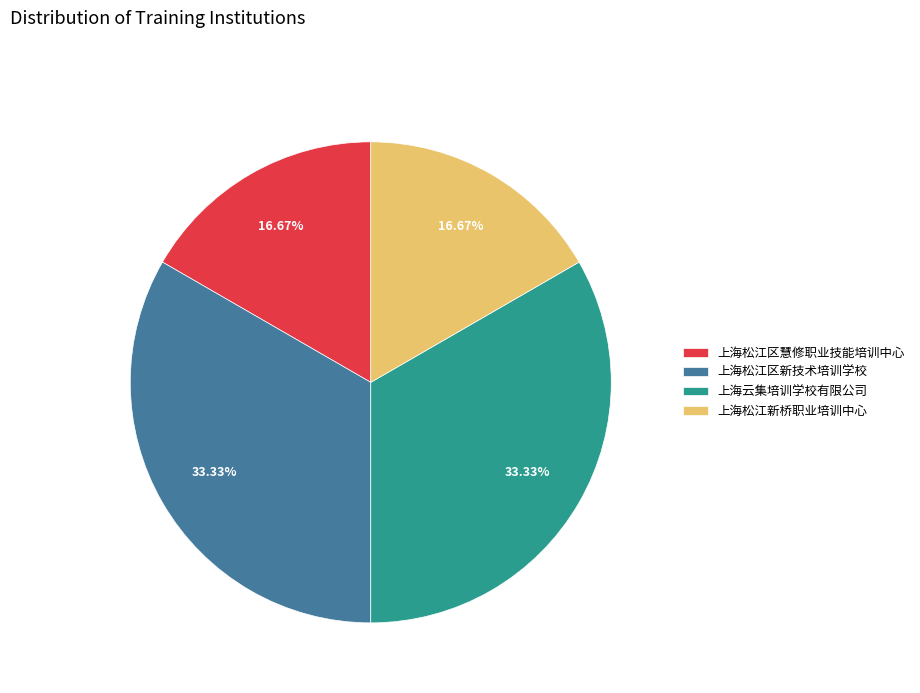

To the nearest percent, what is the difference between the largest and smallest slice percentages?

17%